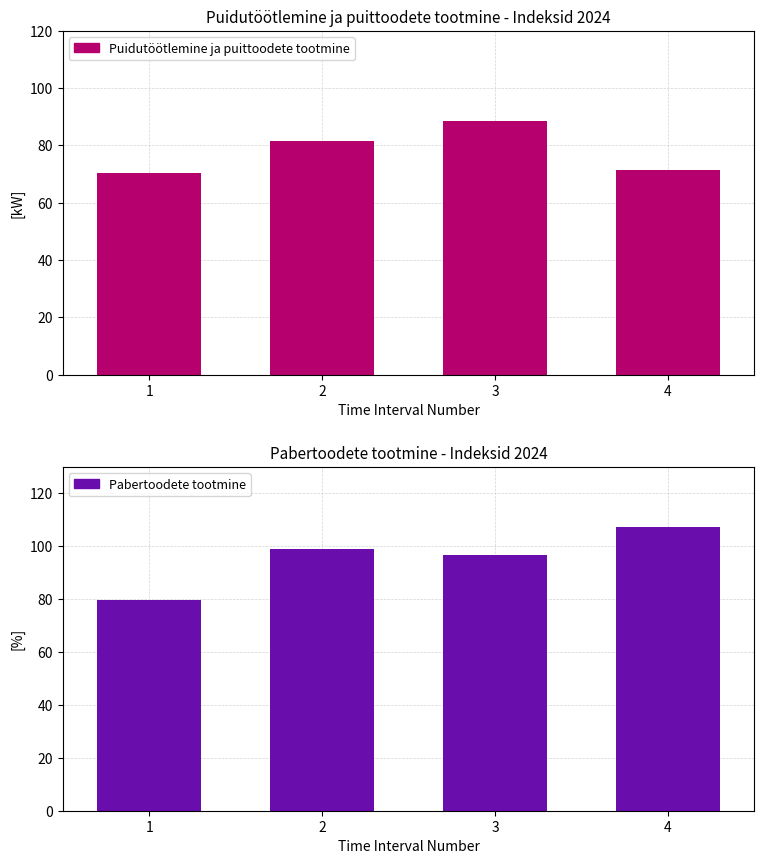

Between 3 and 1, which is larger?

3